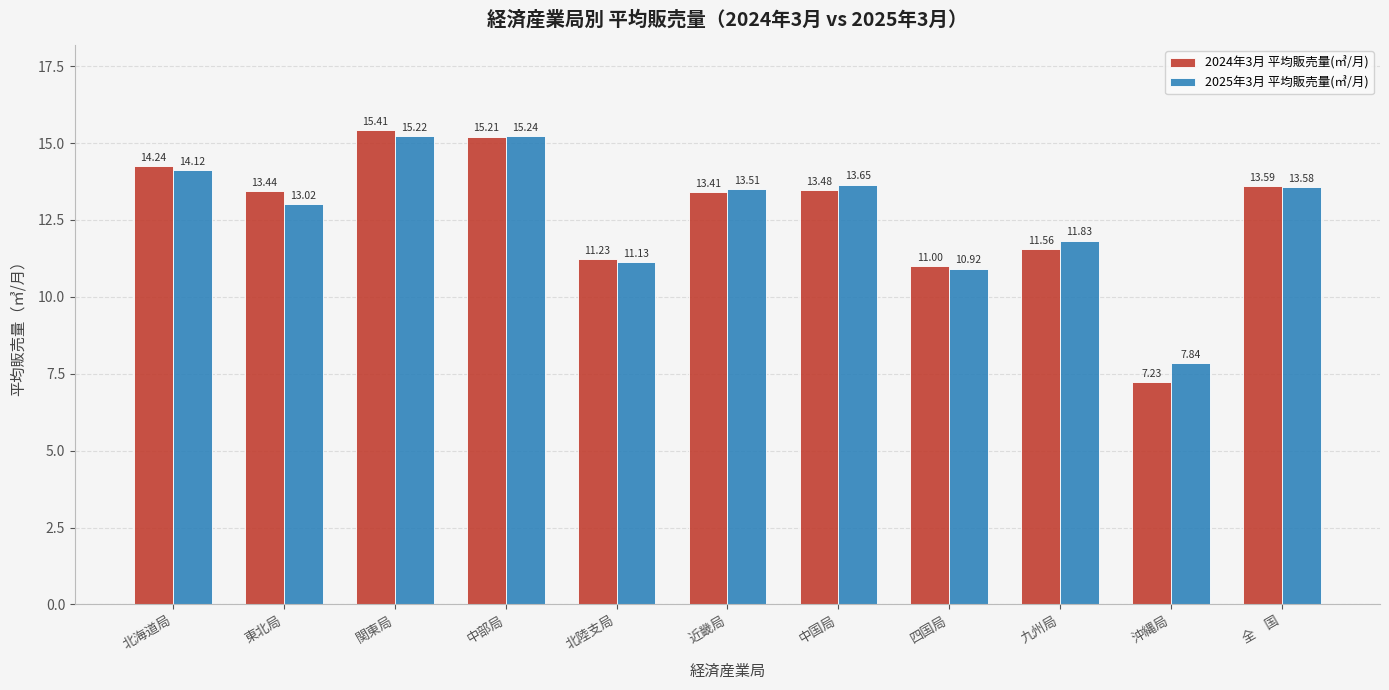

Which series has the largest range (max minus min)?

2024年3月 平均販売量(㎥/月)